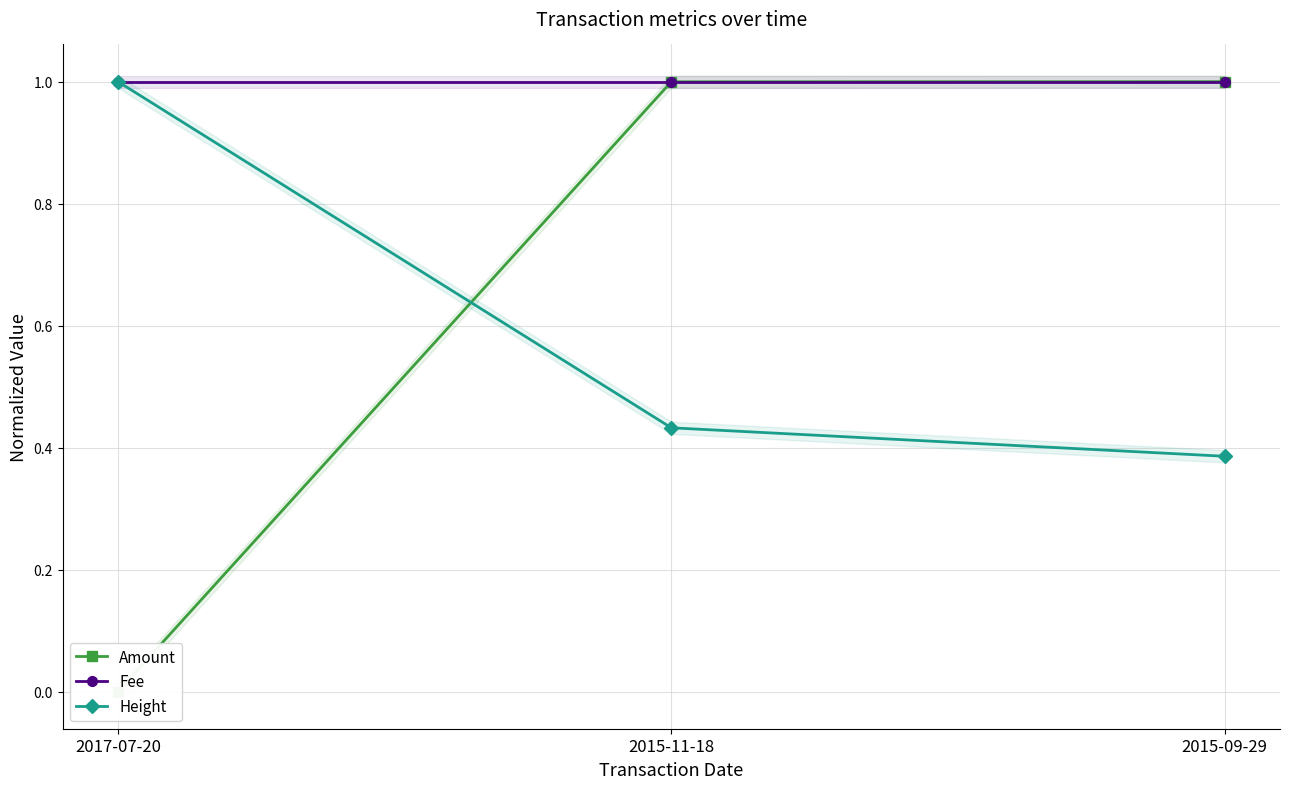

At which label is Amount closest to 0?

2017-07-20